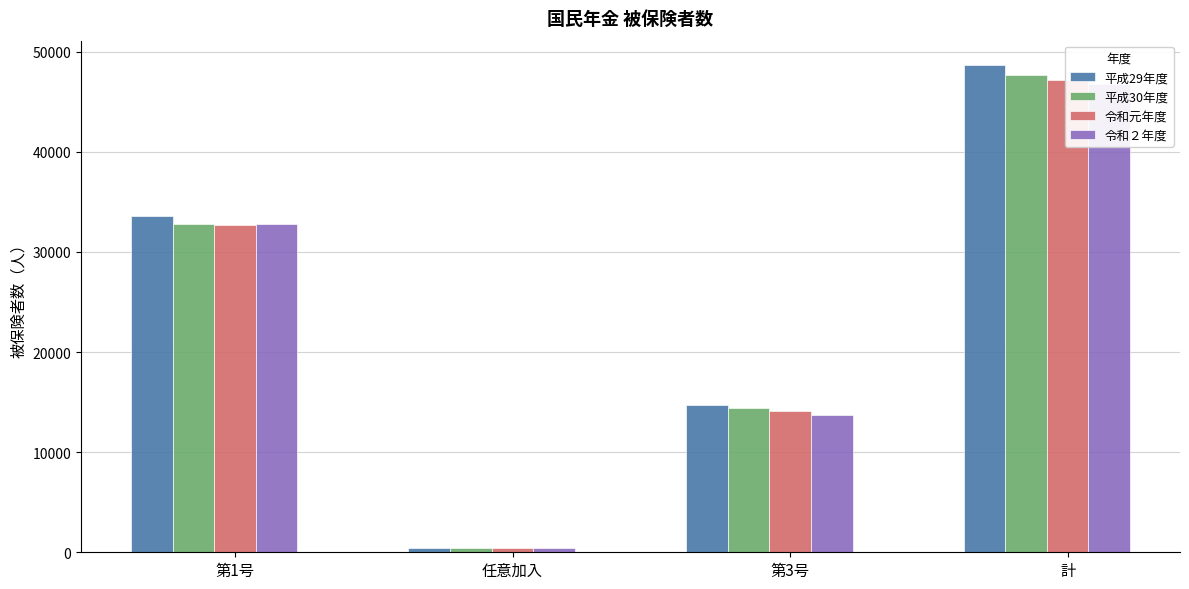

Reading left to right, transcribe all the data shown in this chart.

平成29年度: 33555	451	14671	48677
平成30年度: 32839	426	14369	47634
令和元年度: 32666	409	14113	47188
令和２年度: 32777	381	13672	46830